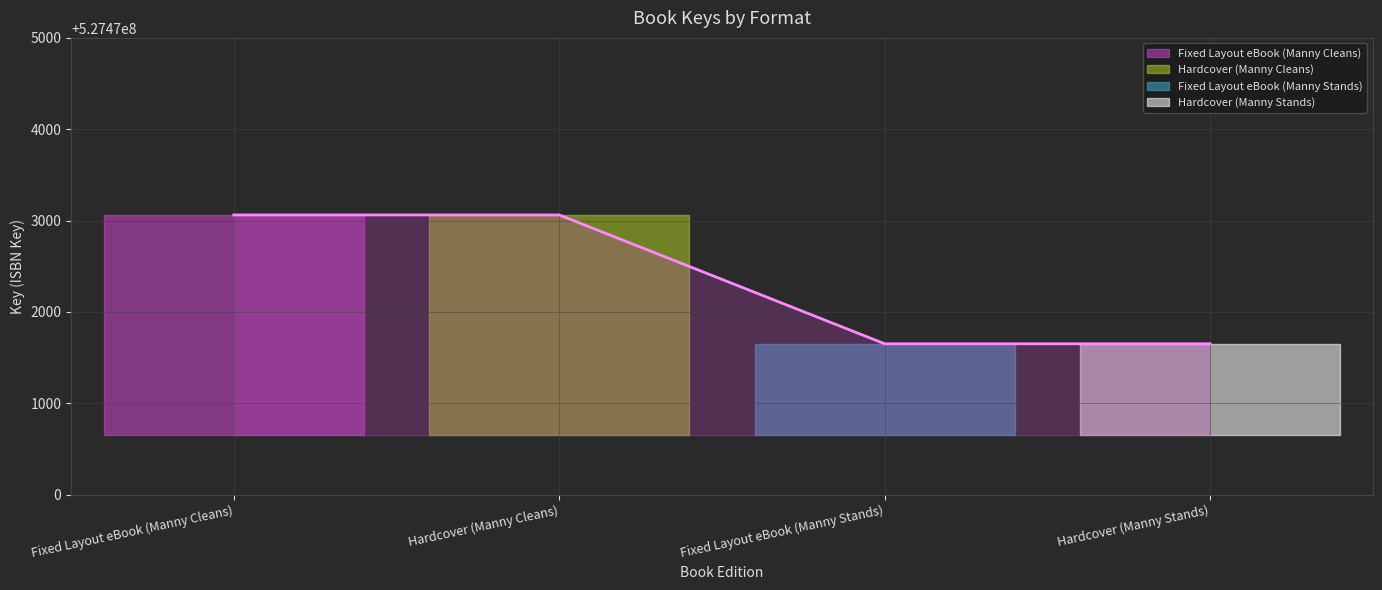

The chart shows a value of 204505318 at Fixed Layout eBook (Manny Cleans). True or false?

False